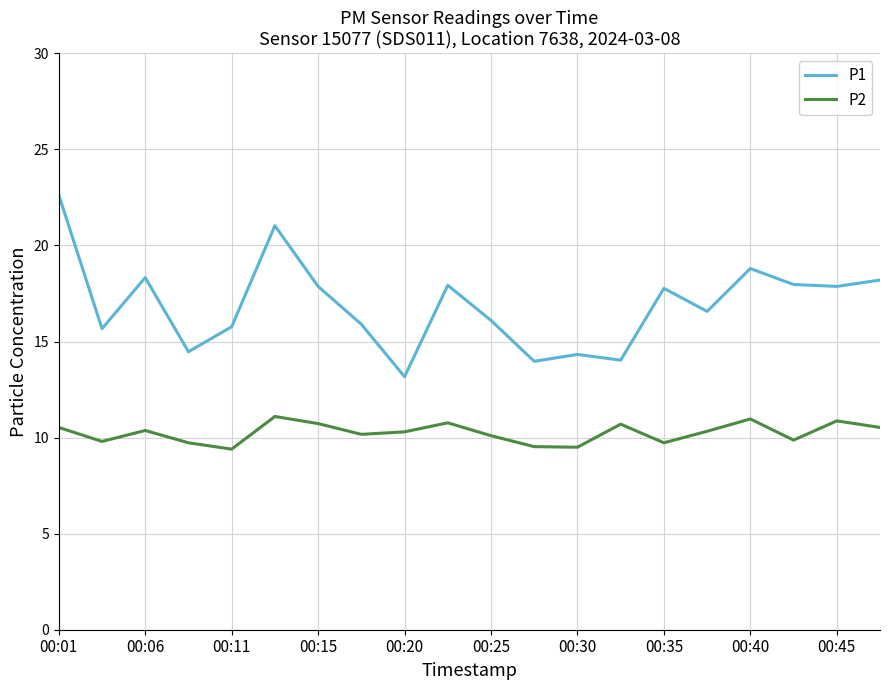

True or false: P2 has more than 0 interior local peaks.

True